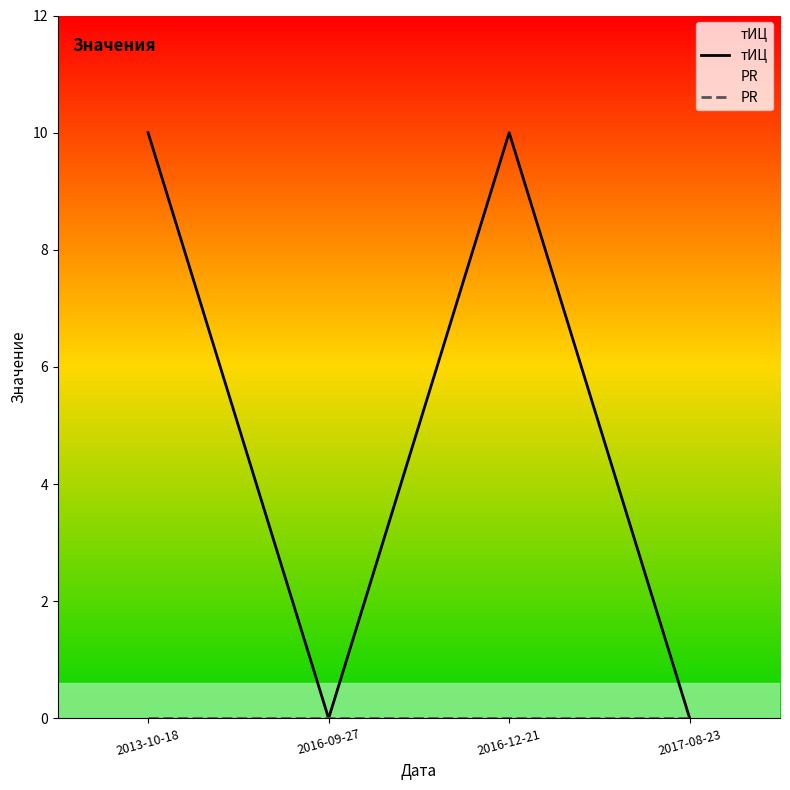

What are all the series names shown in the legend?

тИЦ, PR